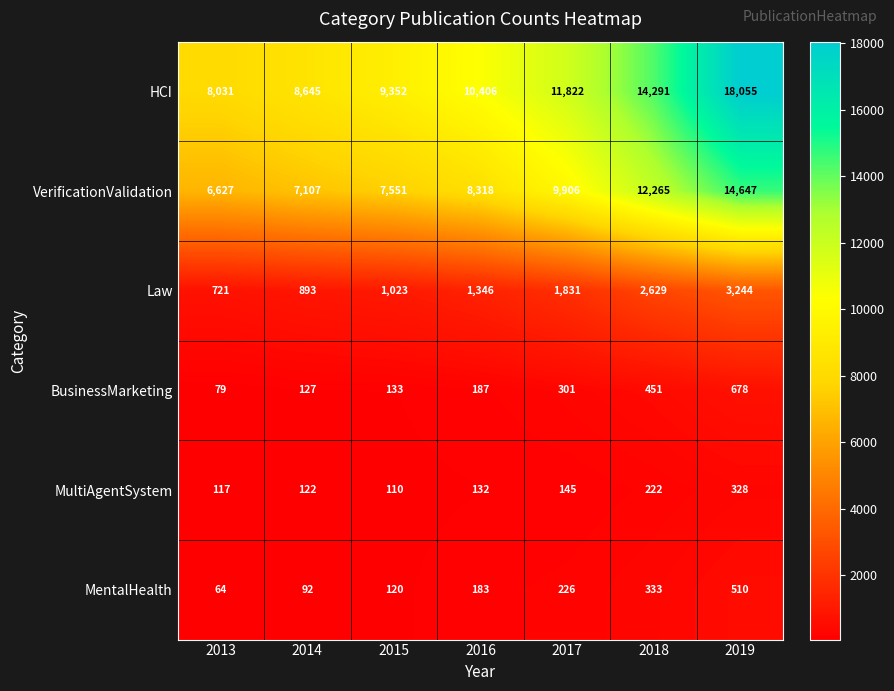

What is the maximum value shown in the chart?

18055